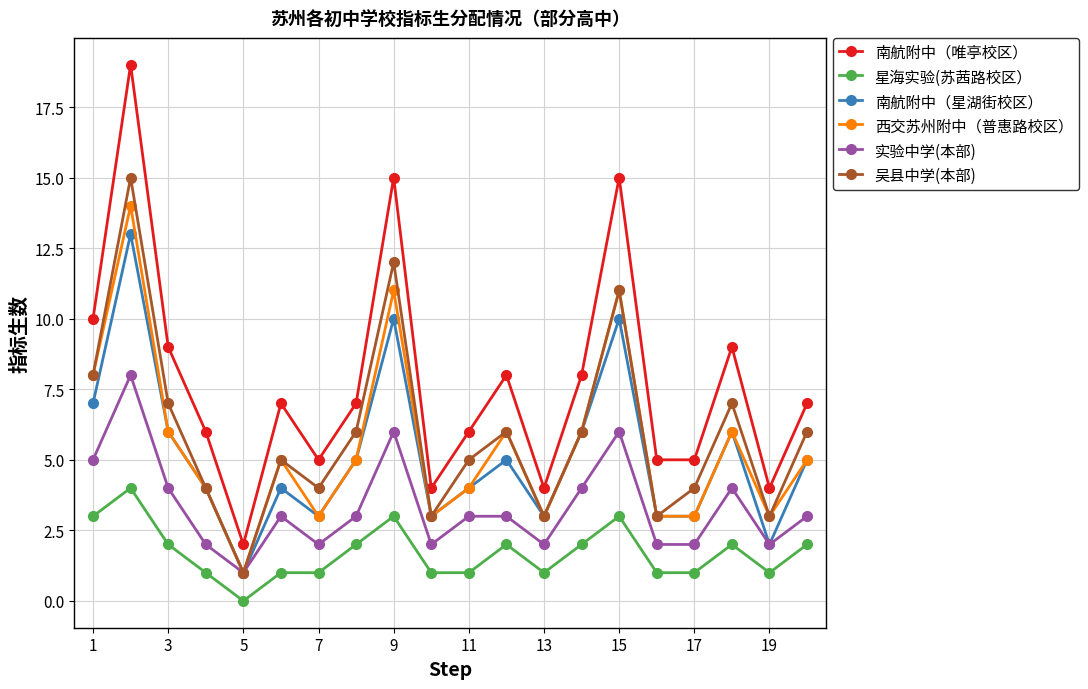

Which series has the widest spread of values?

南航附中（唯亭校区）